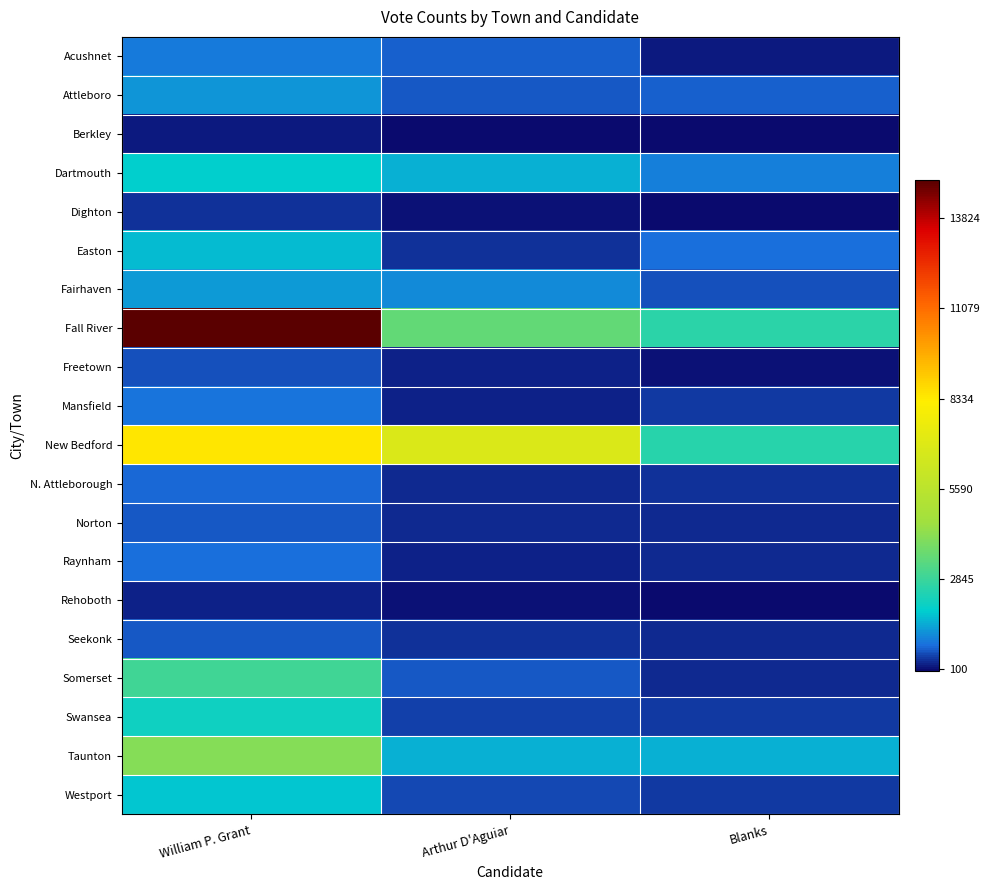

Reading right to left, what are all the values shown in this chart?

Acushnet: Blanks=220	Arthur D'Aguiar=746	William P. Grant=971
Attleboro: Blanks=707	Arthur D'Aguiar=660	William P. Grant=1268
Berkley: Blanks=56	Arthur D'Aguiar=89	William P. Grant=204
Dartmouth: Blanks=1037	Arthur D'Aguiar=1566	William P. Grant=1896
Dighton: Blanks=72	Arthur D'Aguiar=155	William P. Grant=405
Easton: Blanks=859	Arthur D'Aguiar=386	William P. Grant=1630
Fairhaven: Blanks=628	Arthur D'Aguiar=1153	William P. Grant=1327
Fall River: Blanks=2619	Arthur D'Aguiar=3502	William P. Grant=14973
Freetown: Blanks=127	Arthur D'Aguiar=260	William P. Grant=607
Mansfield: Blanks=456	Arthur D'Aguiar=289	William P. Grant=900
New Bedford: Blanks=2548	Arthur D'Aguiar=6827	William P. Grant=8392
N. Attleborough: Blanks=401	Arthur D'Aguiar=322	William P. Grant=765
Norton: Blanks=345	Arthur D'Aguiar=290	William P. Grant=686
Raynham: Blanks=299	Arthur D'Aguiar=268	William P. Grant=821
Rehoboth: Blanks=108	Arthur D'Aguiar=133	William P. Grant=268
Seekonk: Blanks=309	Arthur D'Aguiar=363	William P. Grant=681
Somerset: Blanks=323	Arthur D'Aguiar=674	William P. Grant=2912
Swansea: Blanks=458	Arthur D'Aguiar=464	William P. Grant=2099
Taunton: Blanks=1520	Arthur D'Aguiar=1540	William P. Grant=4091
Westport: Blanks=427	Arthur D'Aguiar=552	William P. Grant=1797